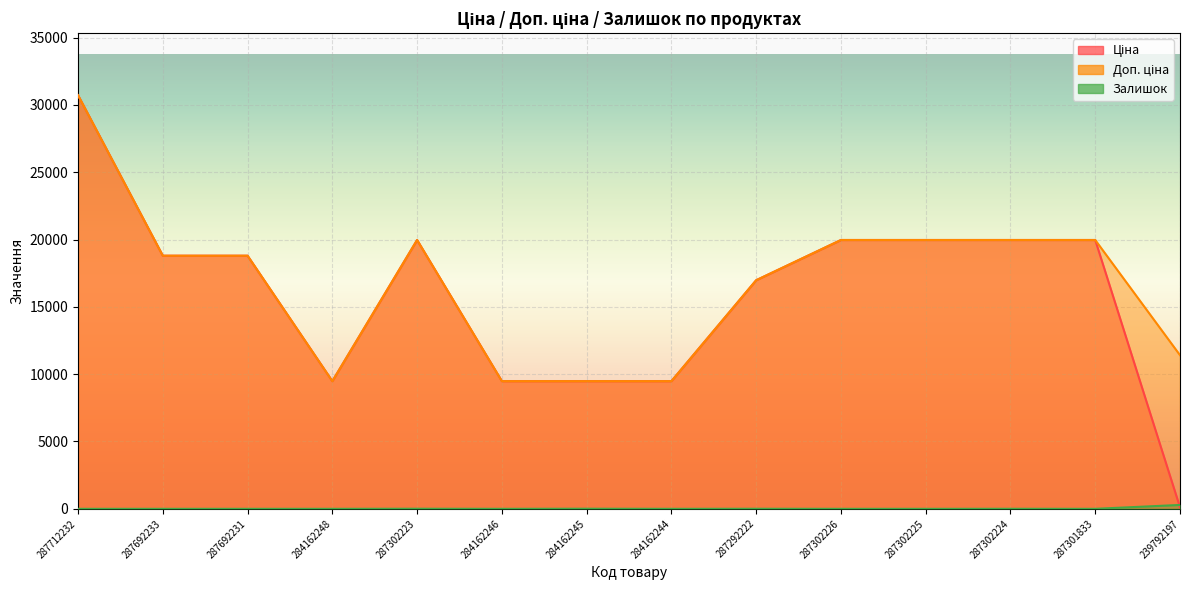

How many lines are shown in the chart?

3